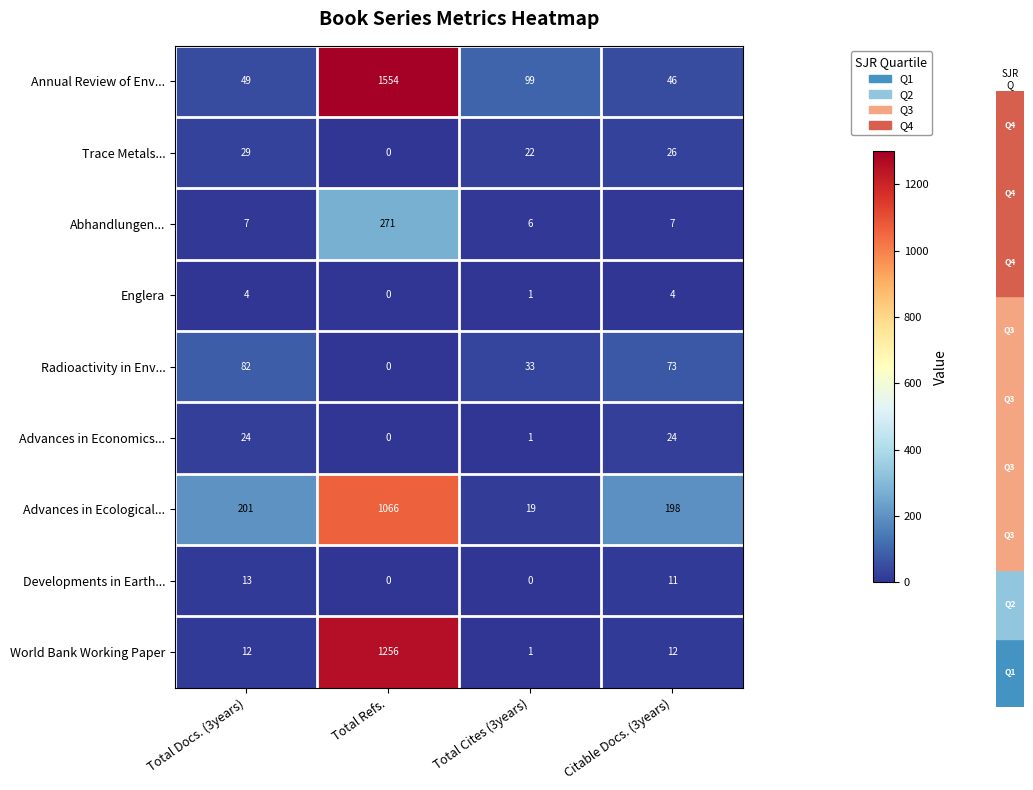

Which series has the widest spread of values?

Annual Review of Env...